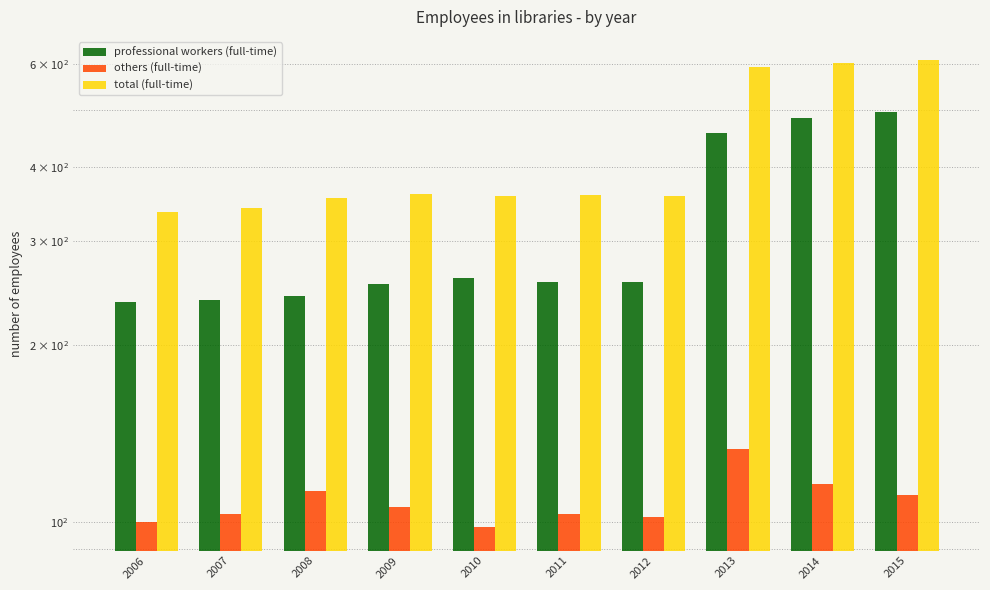

What is the sum of all total (full-time) values?

4267